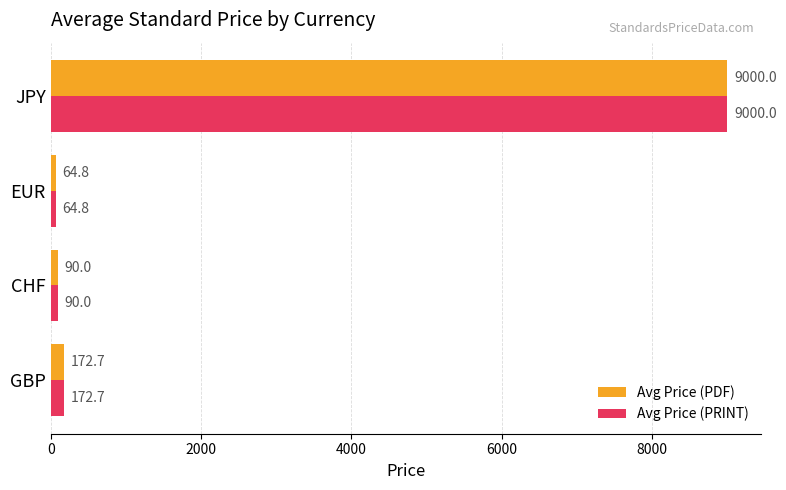

At which category is the sum across all series the highest?

JPY